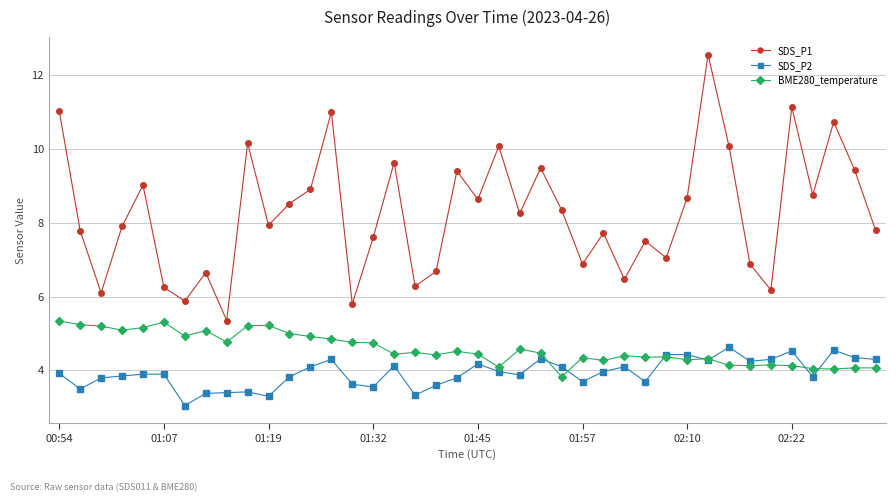

True or false: BME280_temperature has more than 0 interior local peaks.

True